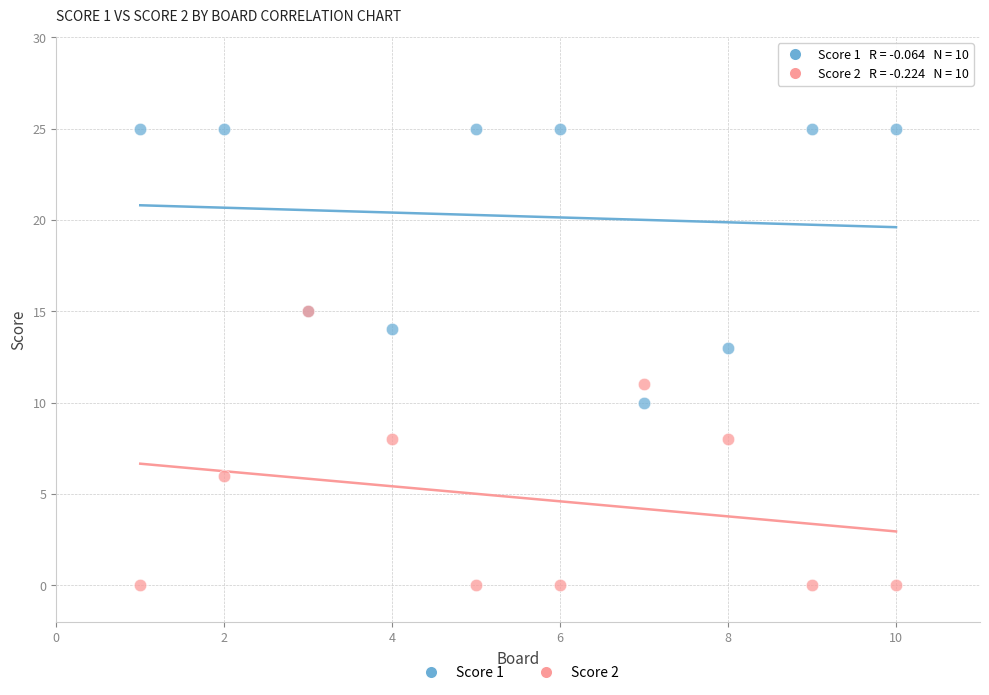

Which series reaches the maximum Y coordinate?

Score 1